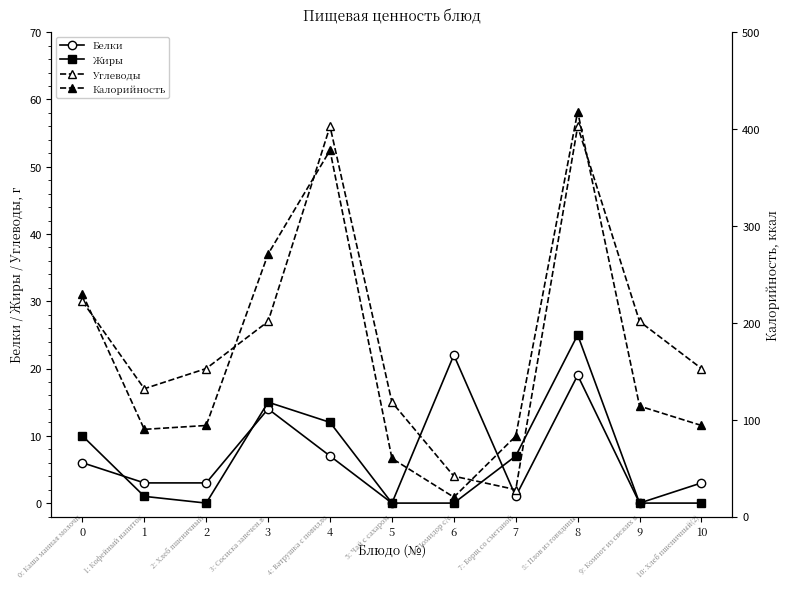

How many data points in Жиры are above 1?

5